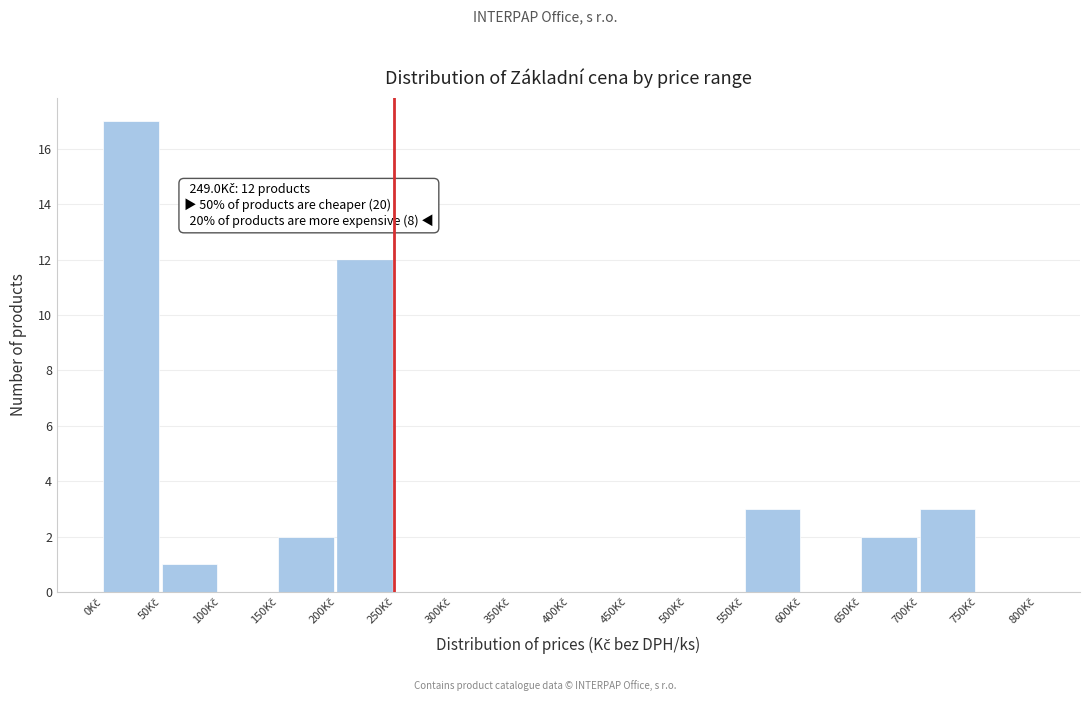

Which range on the x-axis has the tallest bar?

0 to 50